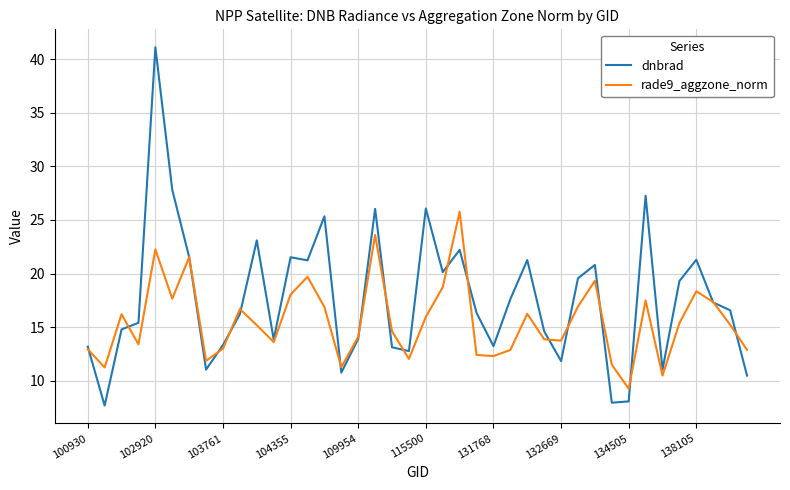

What is the maximum value for rade9_aggzone_norm?

25.8